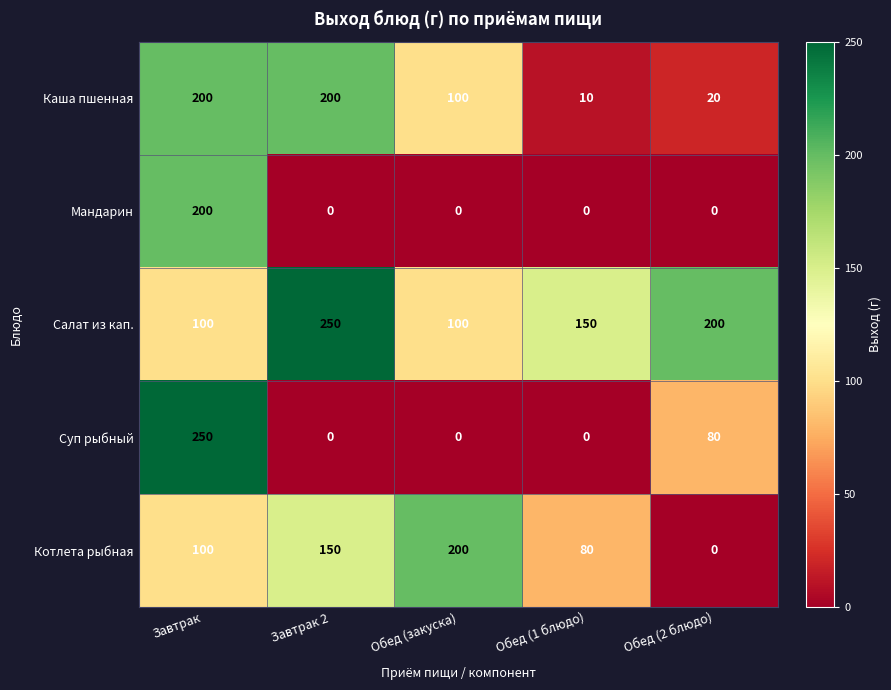

What is the maximum value shown in the chart?

250